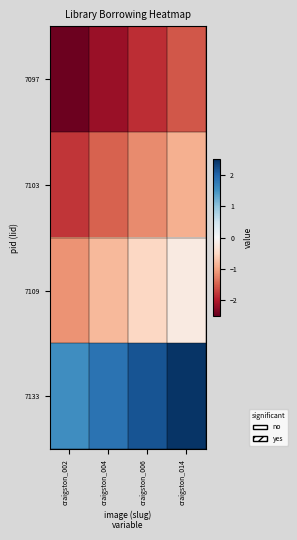

What is the total value across all series at craigston_006?

-1.4